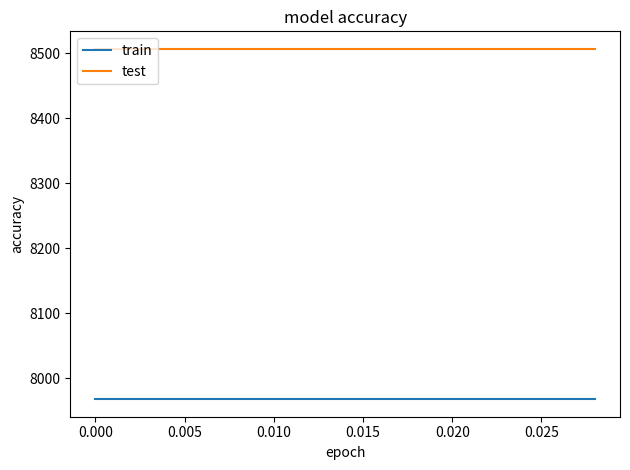

True or false: train and test intersect in this chart.

False